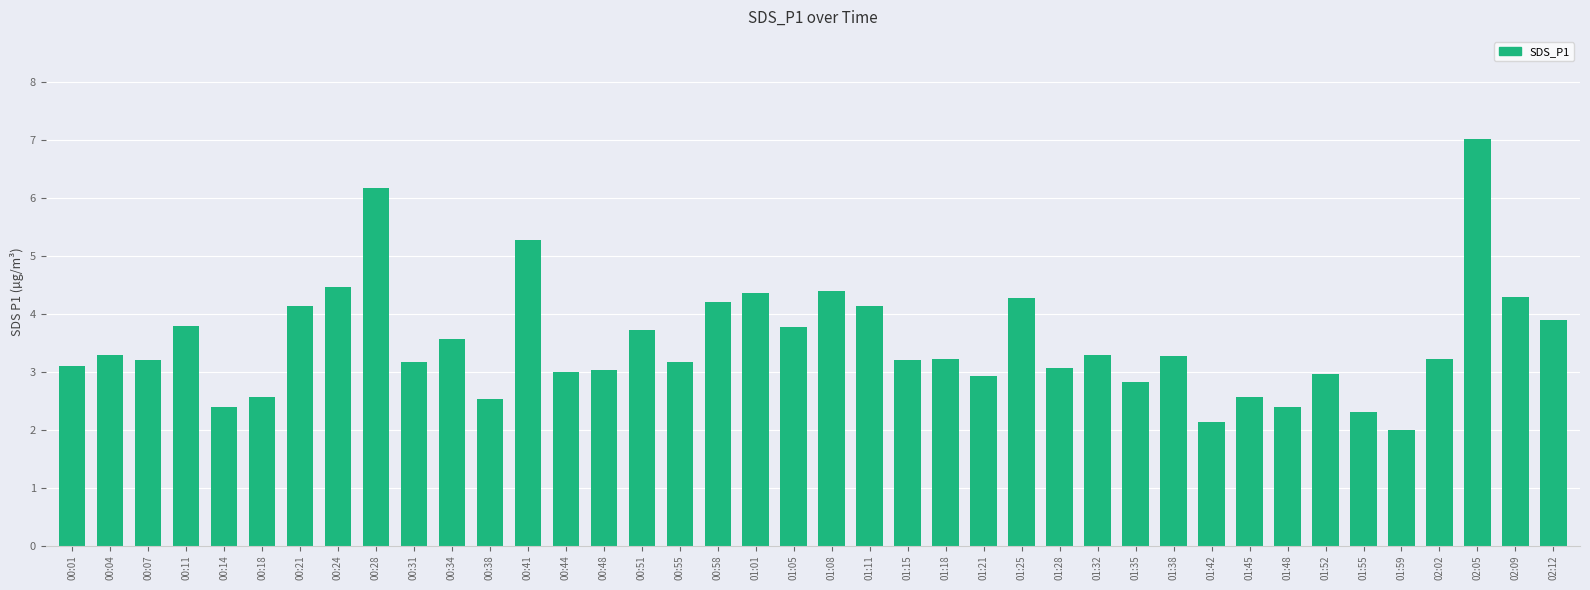

What is the sum of all values?

140.4